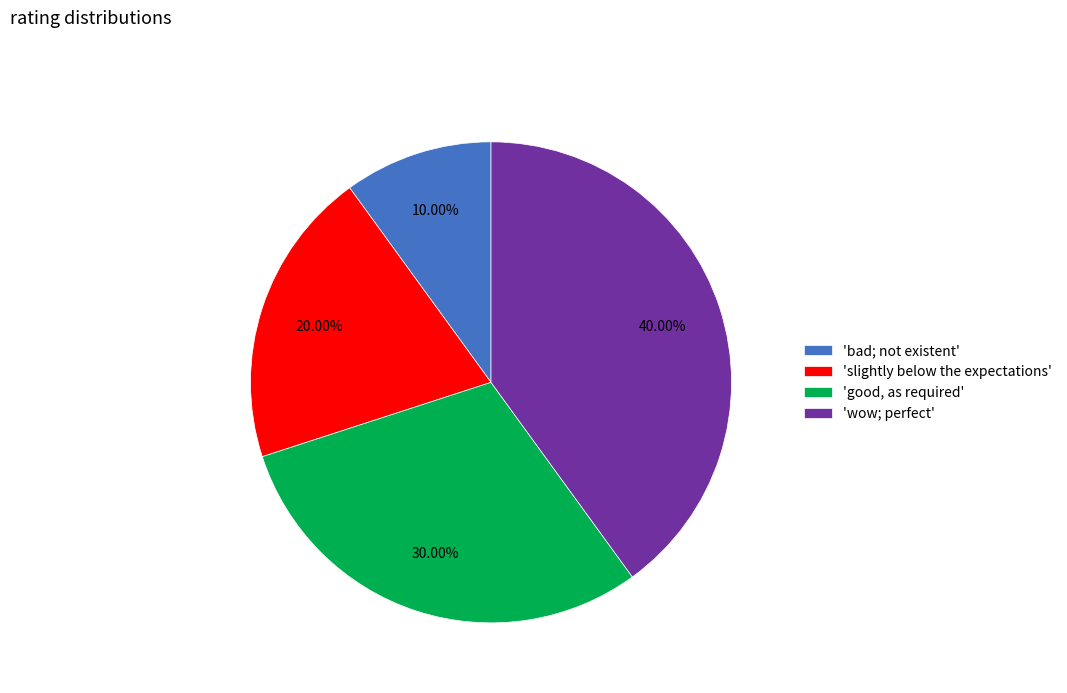

Approximately how many times larger is the value at 'good, as required' compared to 'slightly below the expectations'?

1.5